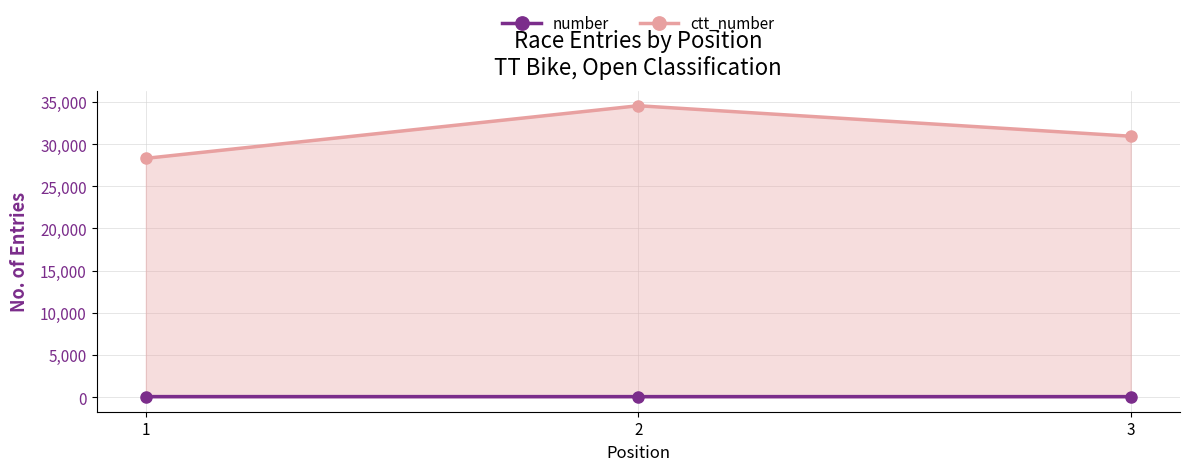

Rank the categories by number value from lowest to highest.

3, 2, 1